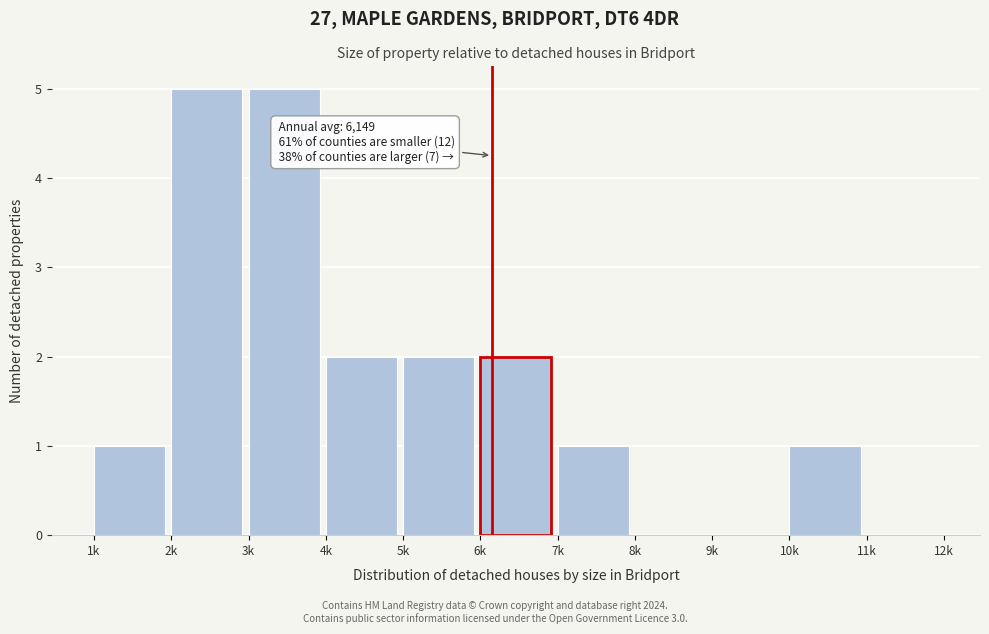

True or false: the data shows 5 at 3k.

True